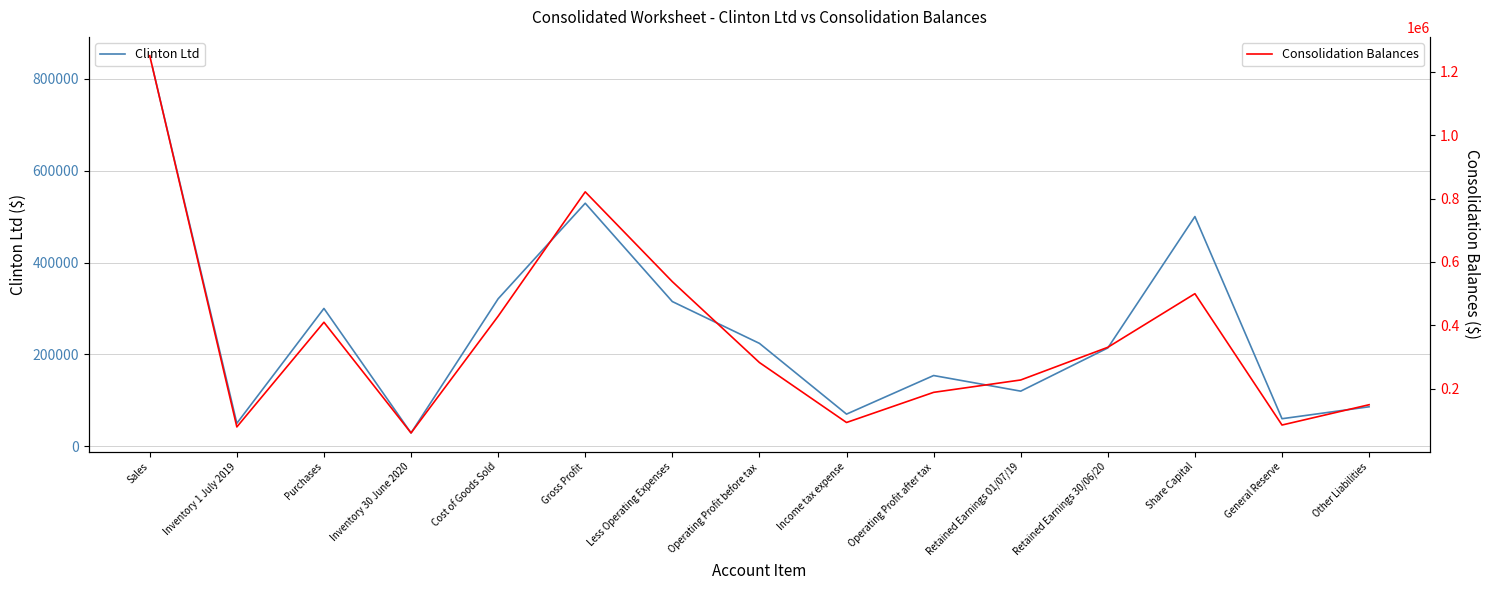

How many values in the Clinton Ltd series are below 214000?

7